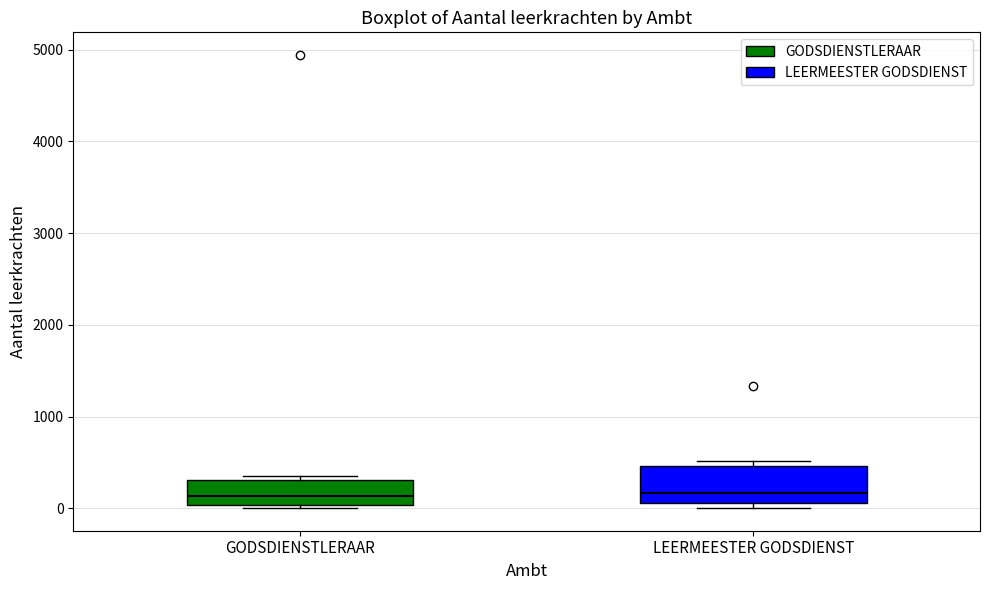

Which box is the tallest, from its lower edge to its upper edge?

LEERMEESTER GODSDIENST